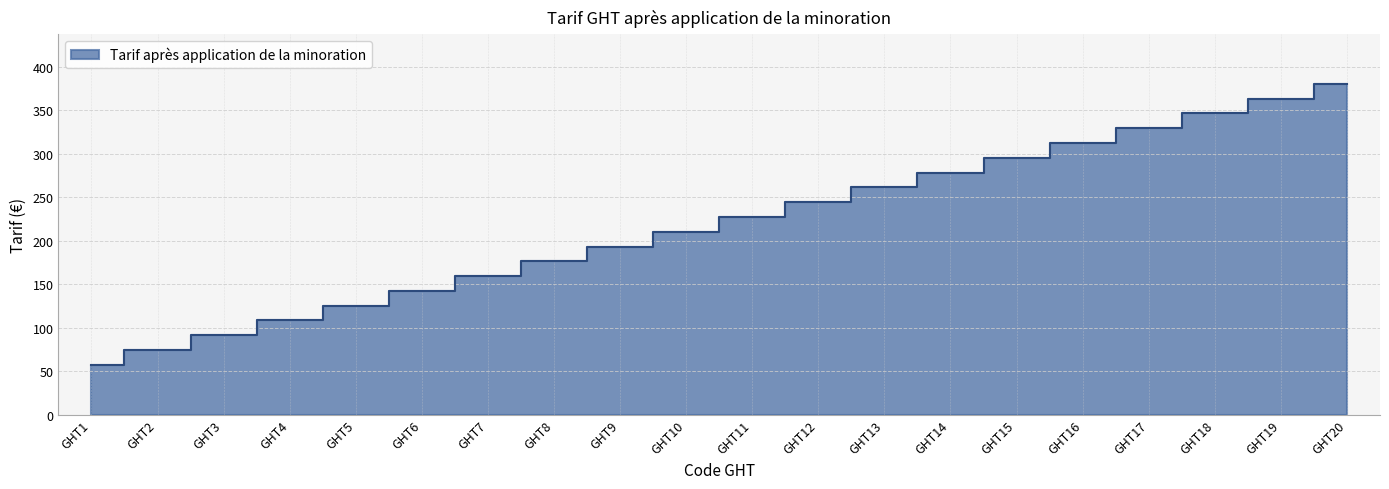

What is the sum of all values?

4373.6